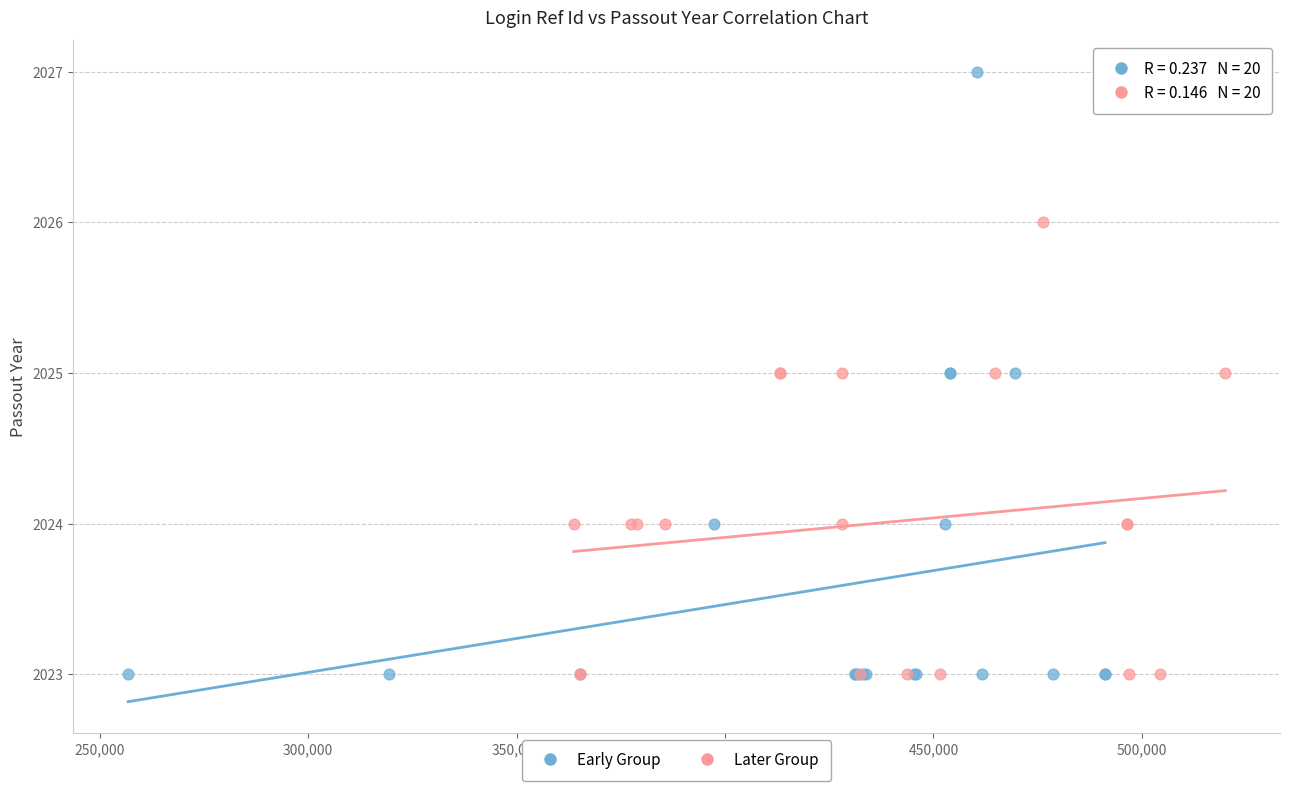

Which series has the largest Y range (max minus min)?

Early Group